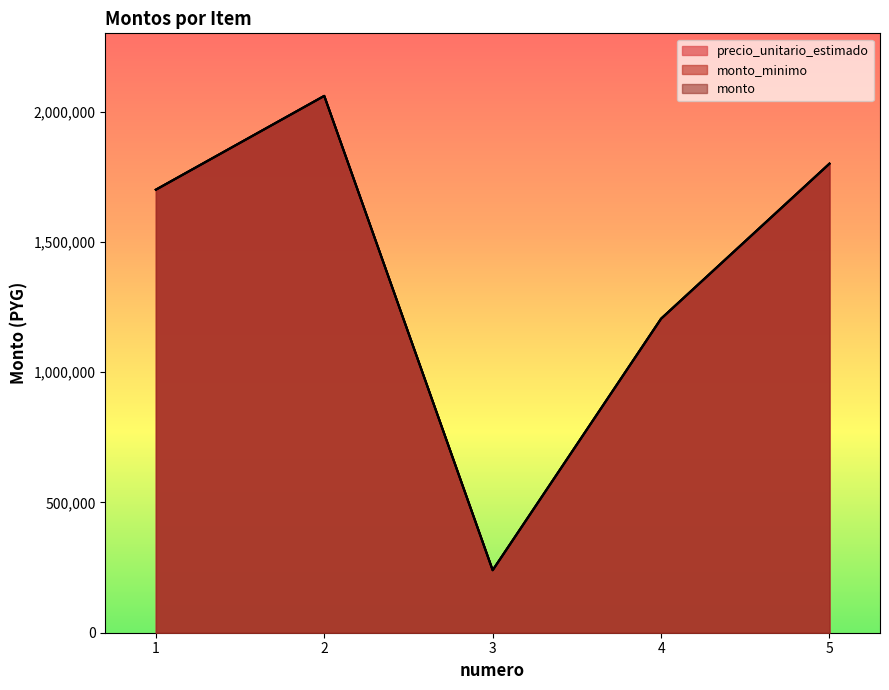

Reading left to right, transcribe all the data shown in this chart.

precio_unitario_estimado: 1700000	2060000	240000	1205000	1800000
monto_minimo: 1700000	2060000	240000	1205000	1800000
monto: 1700000	2060000	240000	1205000	1800000